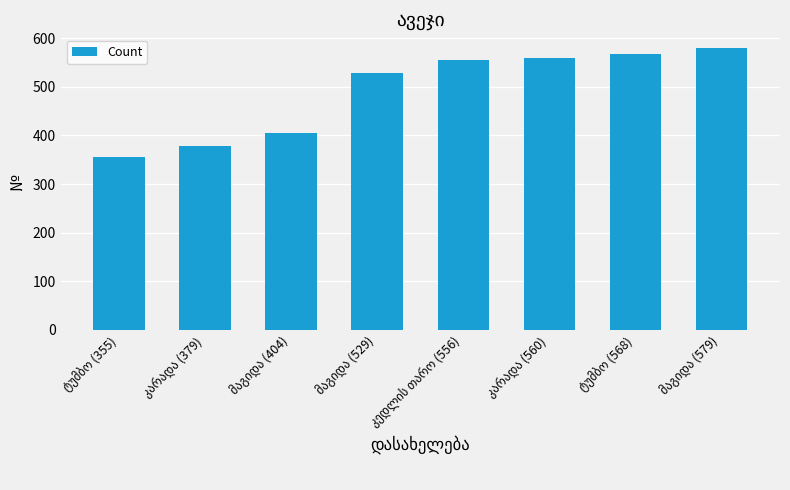

What is the smallest value displayed?

355